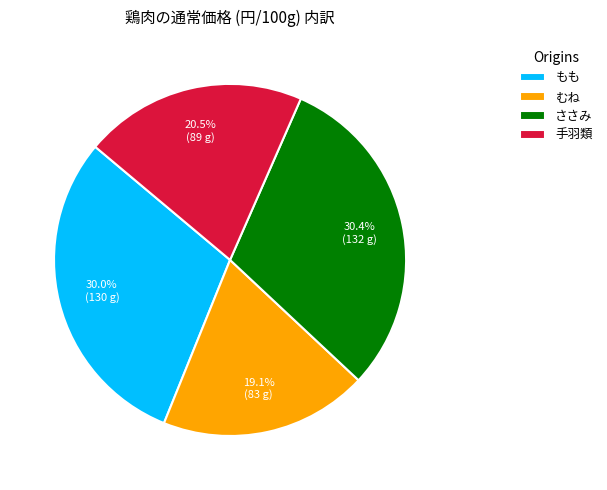

Count the number of slices in the pie.

4